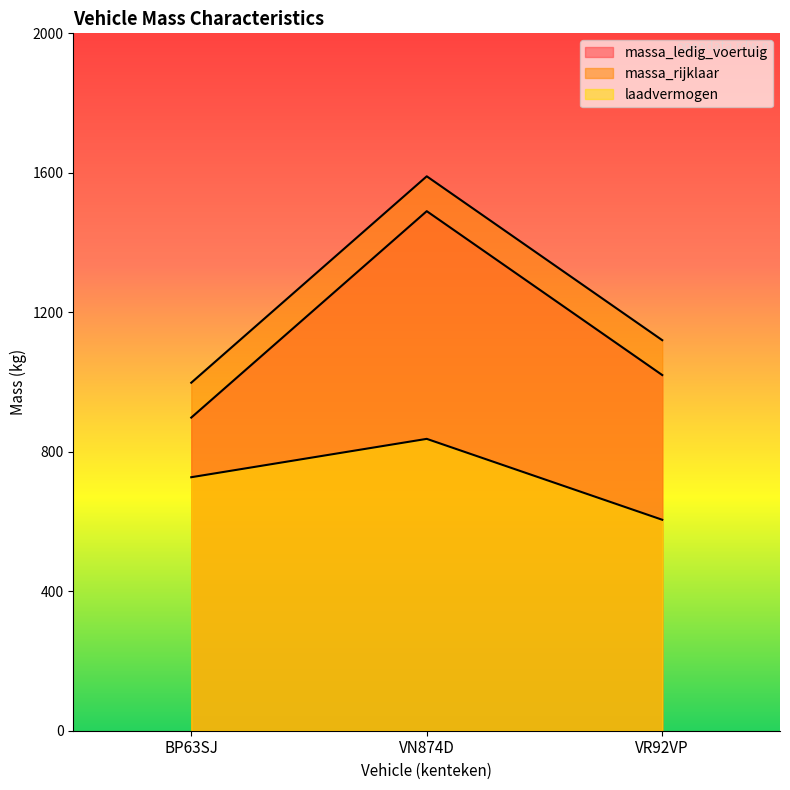

List the labels in order of massa_rijklaar value, smallest first.

BP63SJ, VR92VP, VN874D